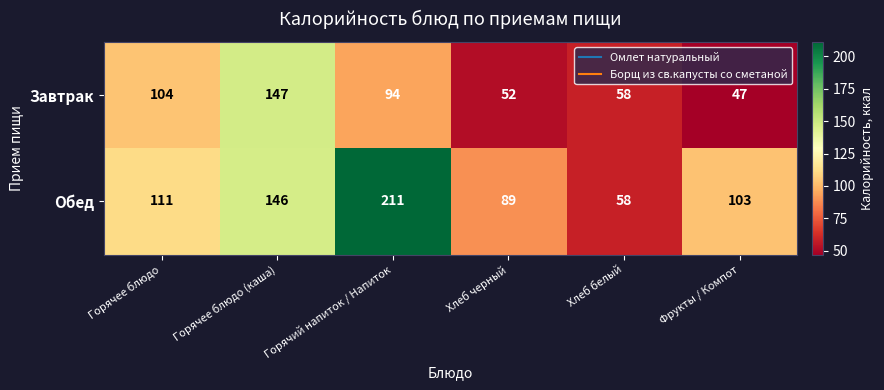

Which series has the largest range (max minus min)?

Обед